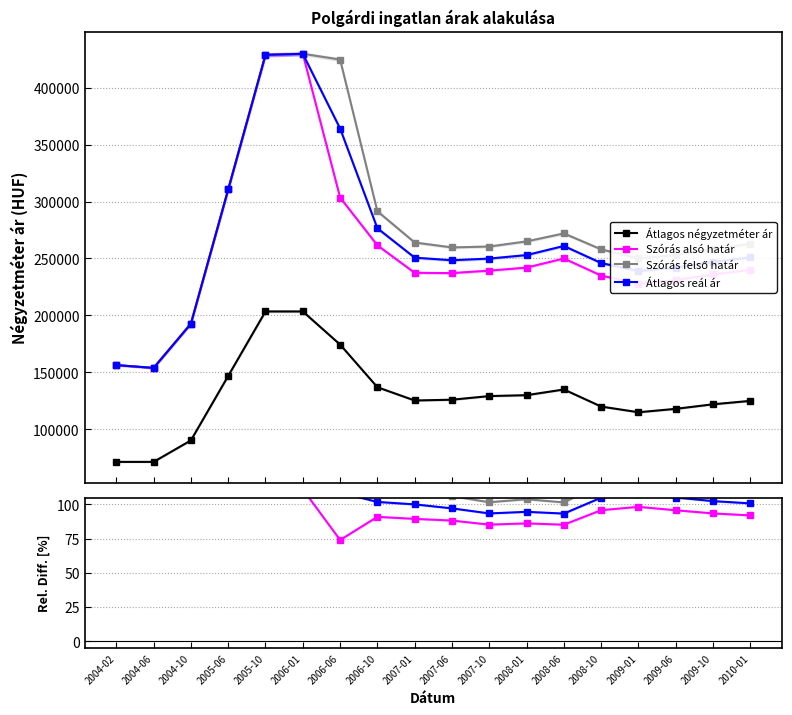

At how many categories does at least one series exceed 23453?

18